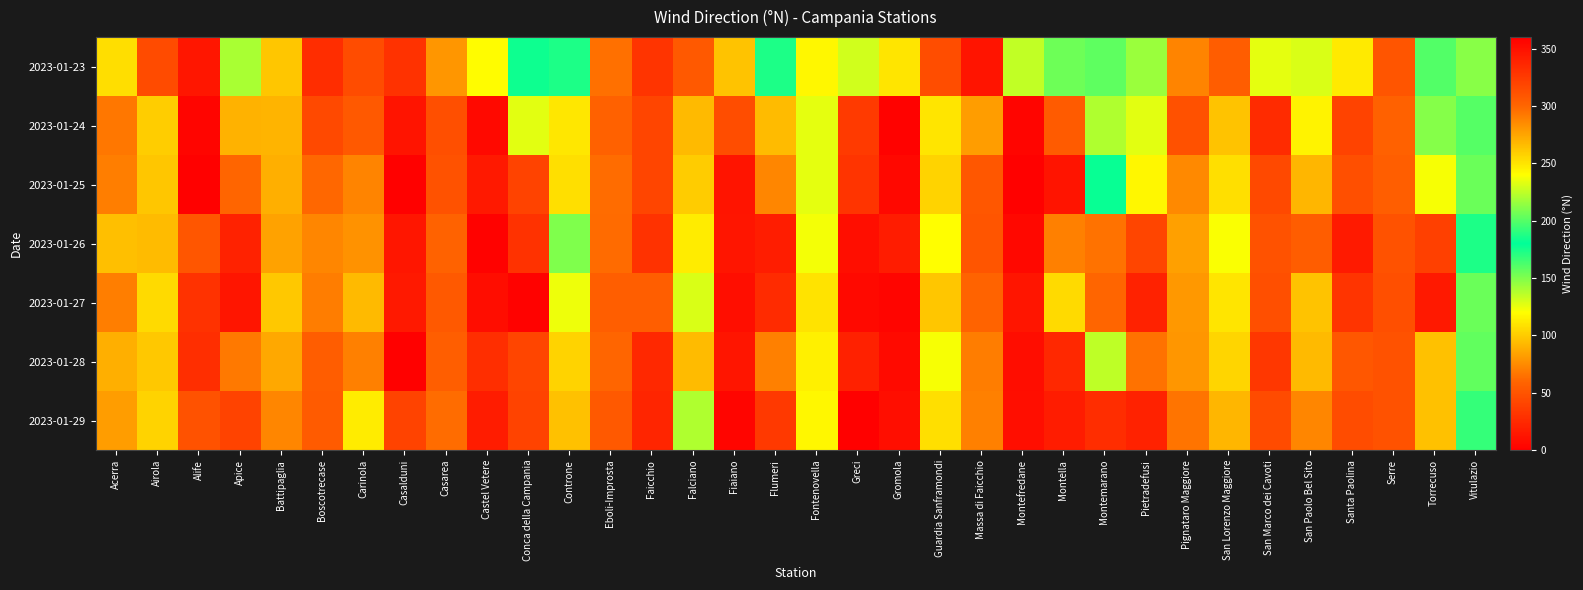

Rank the series by their maximum value, from lowest to highest.

2023-01-28, 2023-01-23, 2023-01-27, 2023-01-24, 2023-01-26, 2023-01-25, 2023-01-29